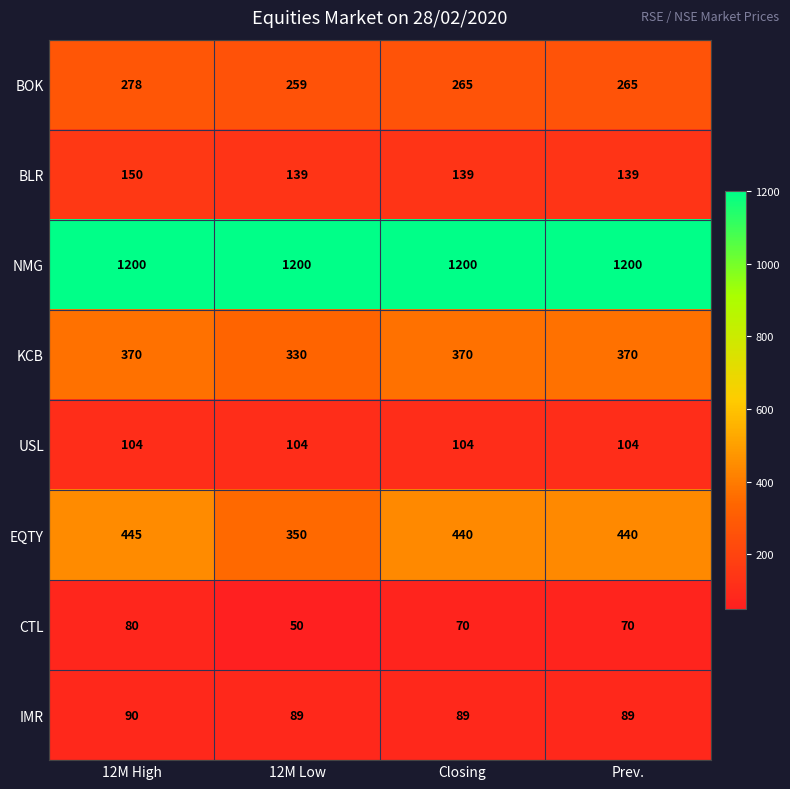

What is the spread (max minus min) of values at 12M Low?

1150